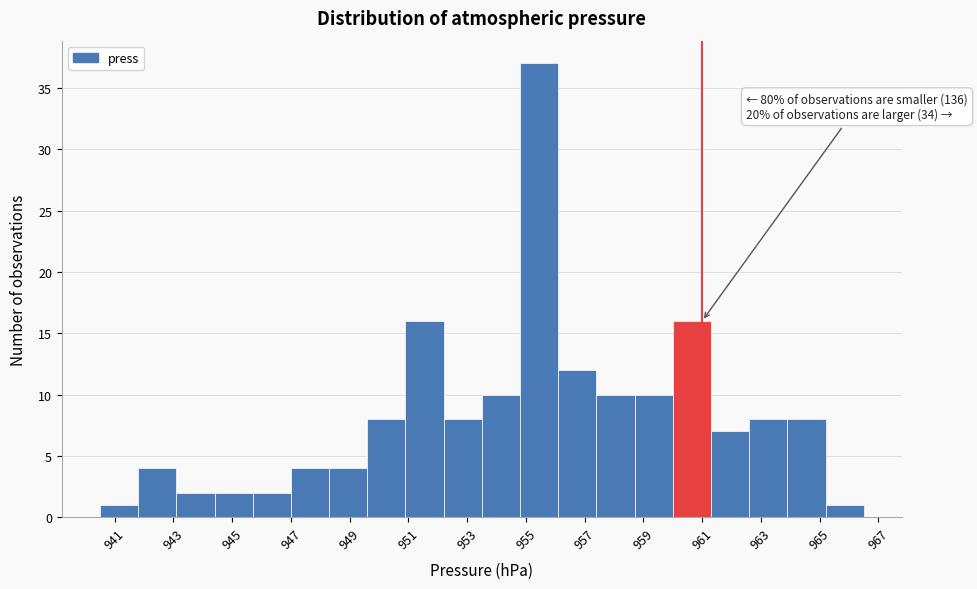

Which range on the x-axis has the tallest bar?

954.8 to 956.1